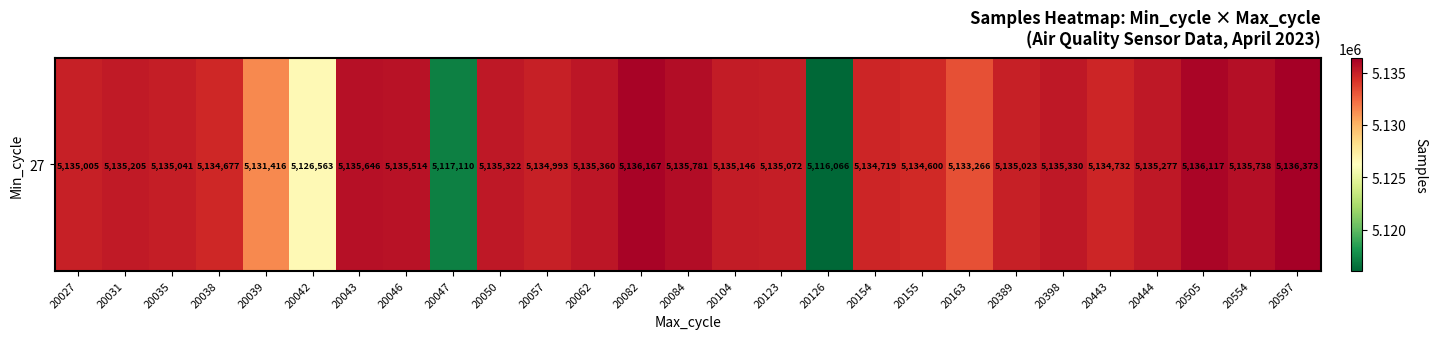

Which category has the lowest value across all series?

20126